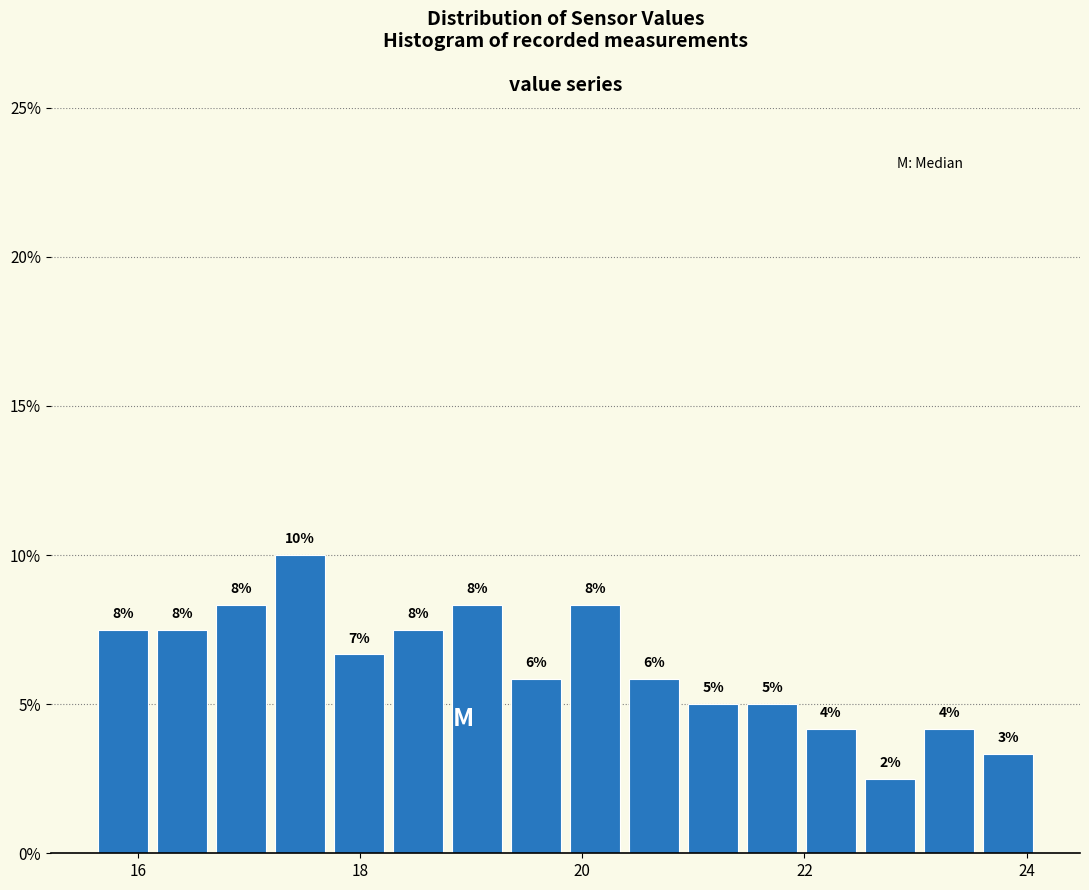

Read against the x-axis, roughly where is the centre of the tallest bar?

17.4